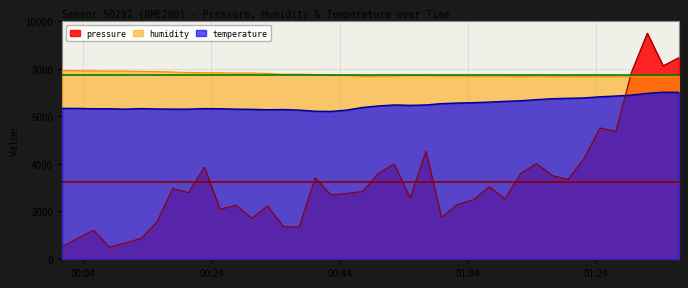

Which series has the widest spread of values?

pressure